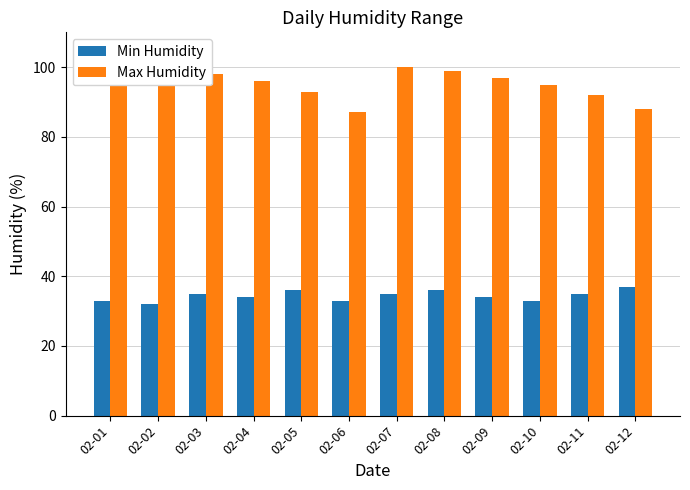

What is the difference between the highest and lowest values at 02-03?

63